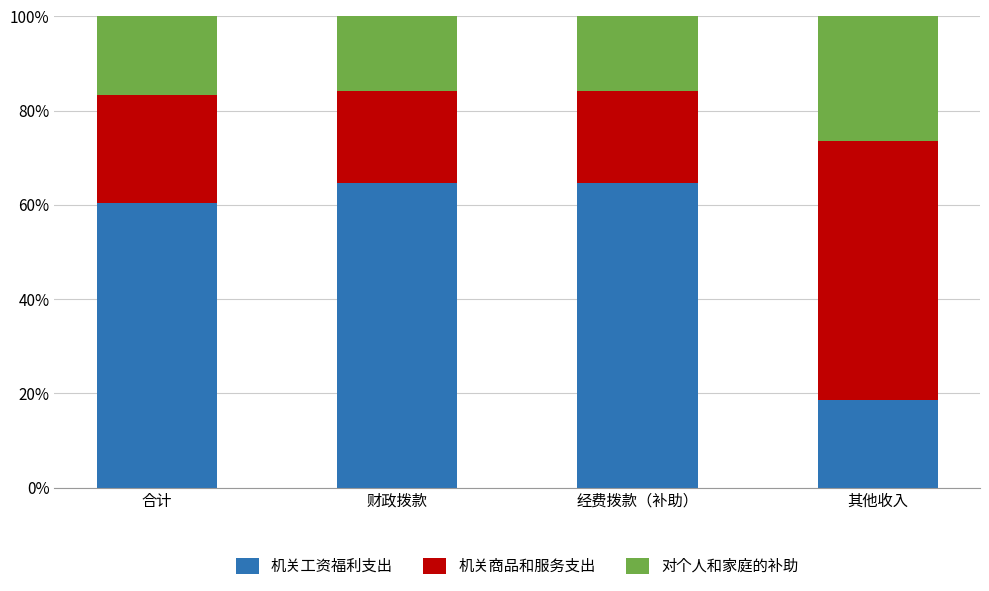

How many values in the 机关工资福利支出 series exceed 64?

2